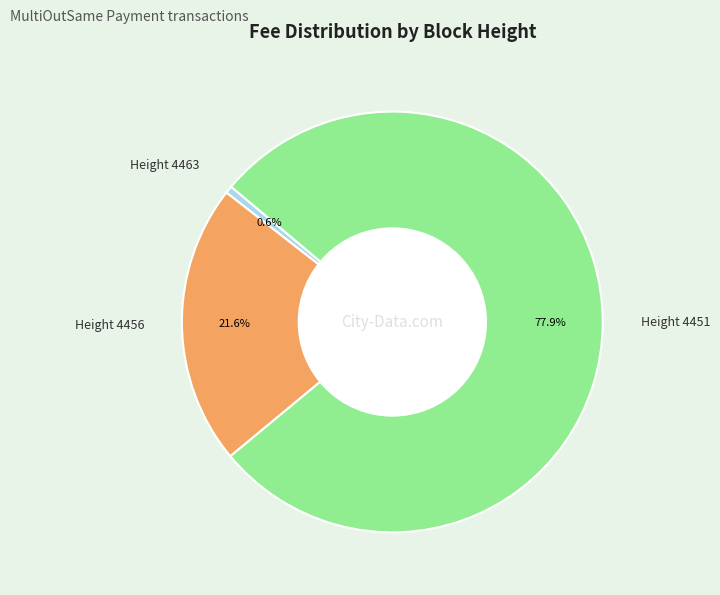

Count the number of slices in the pie.

3